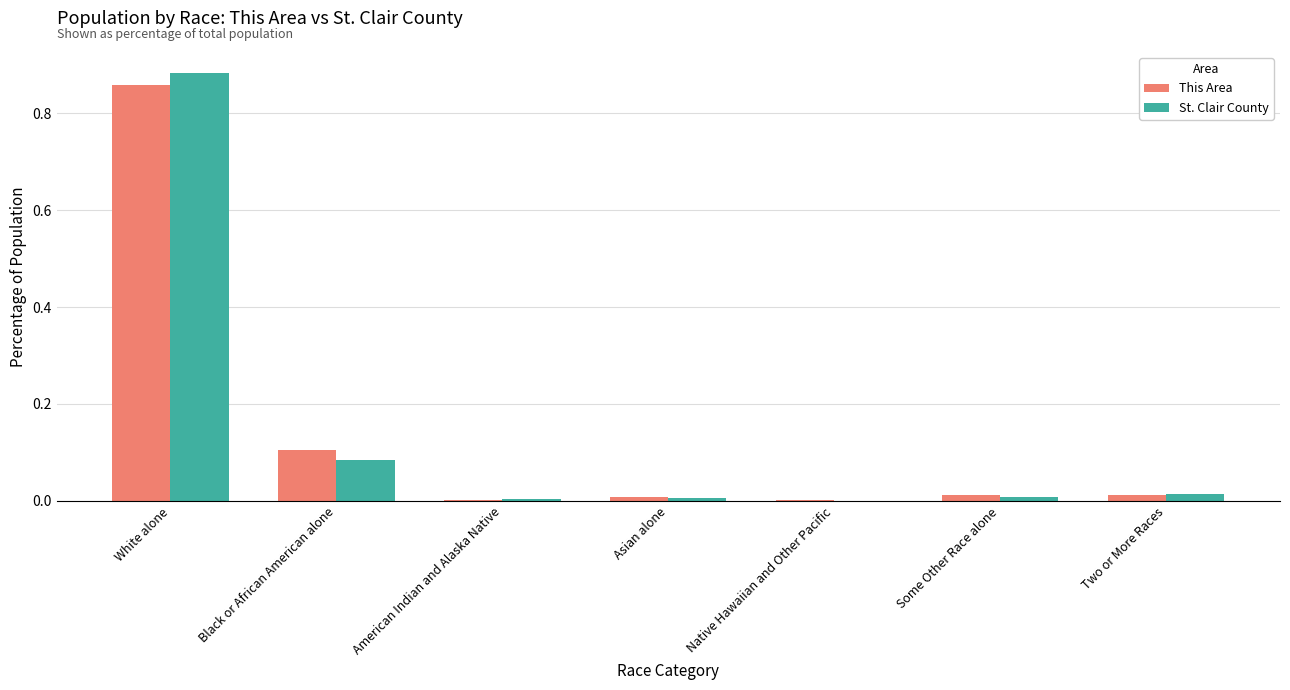

Which series changed the most between White alone and Asian alone?

St. Clair County